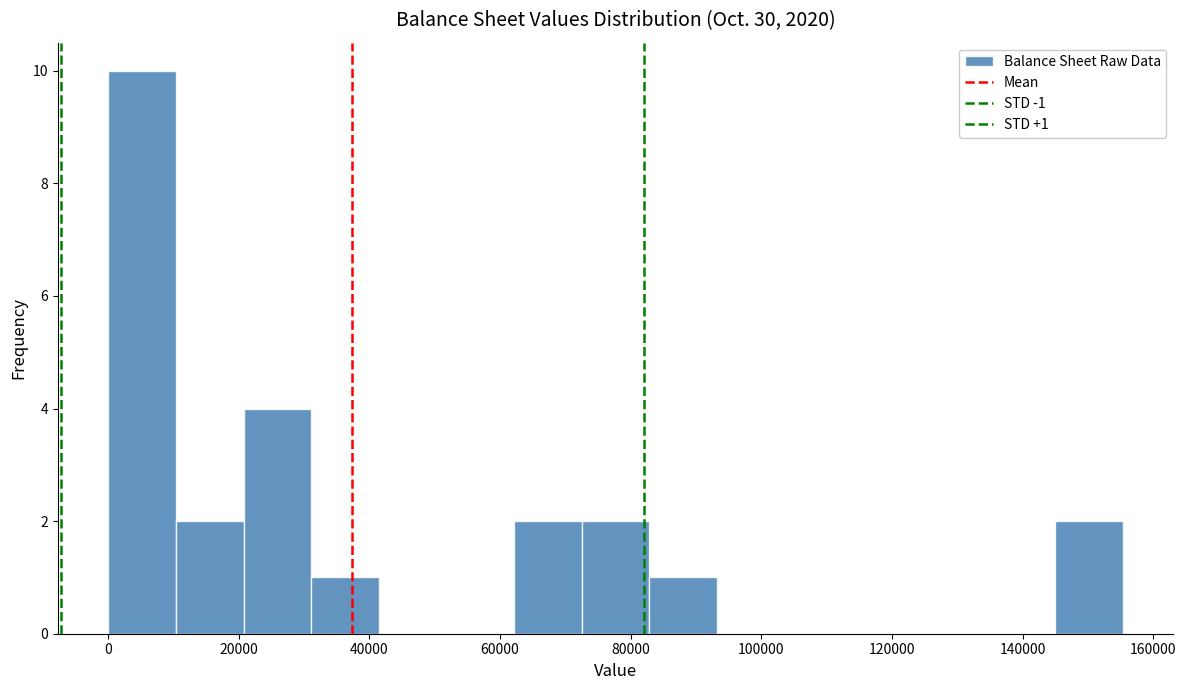

Which range on the x-axis has the tallest bar?

0 to 10000